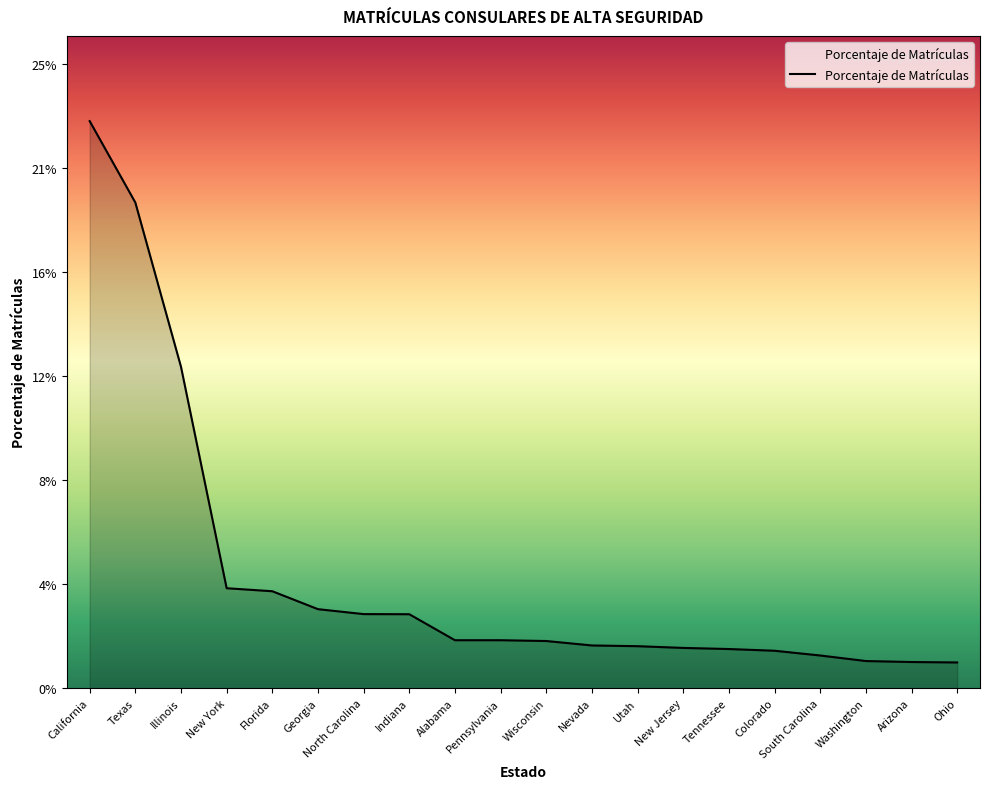

Is this an area chart (filled region under the line)?

Yes